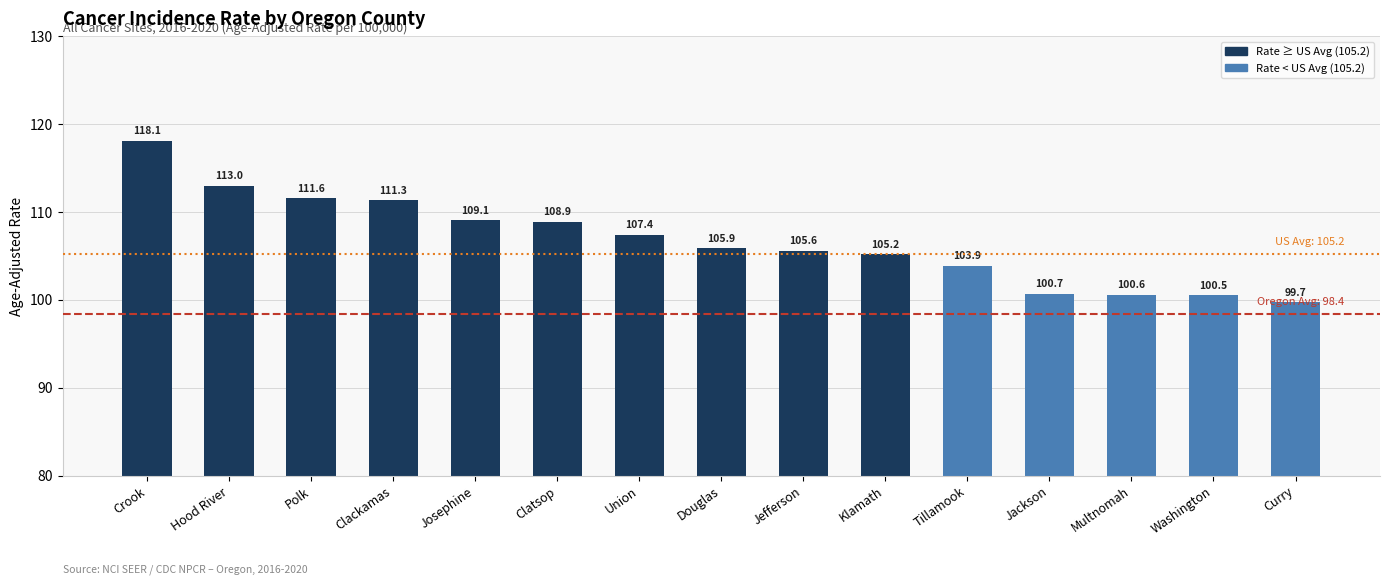

Does the chart contain any negative values?

No